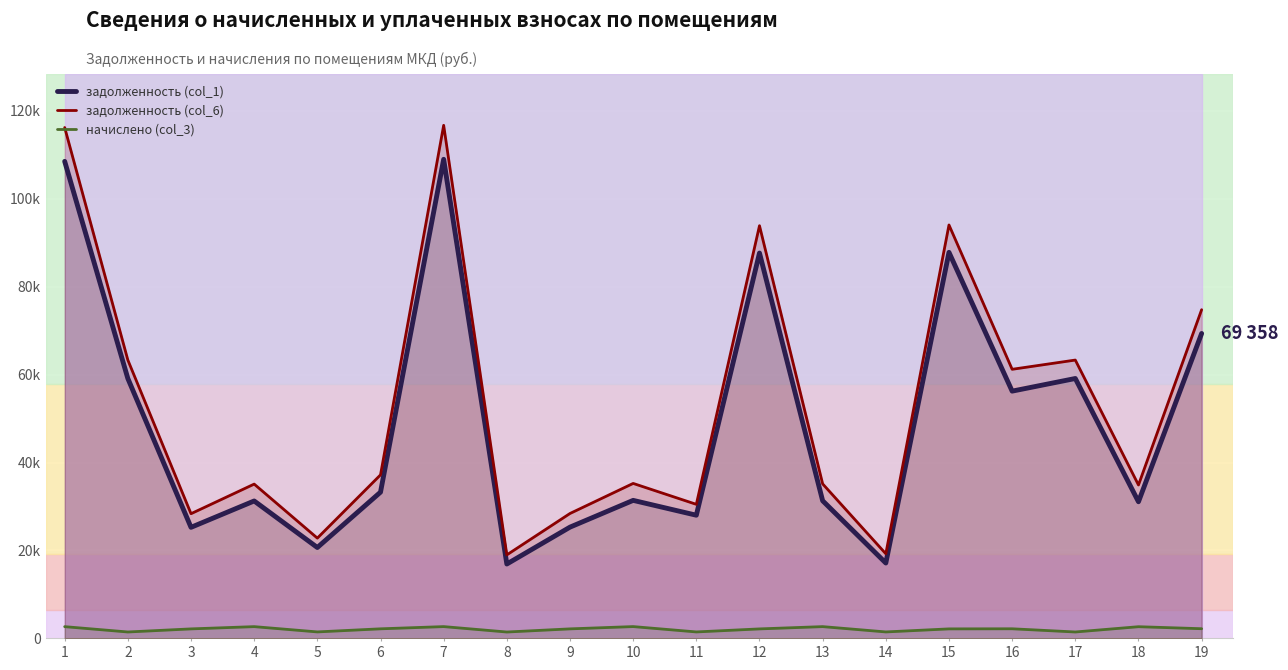

What is the difference between the maximum and minimum values in the задолженность (col_1) series?

92069.8